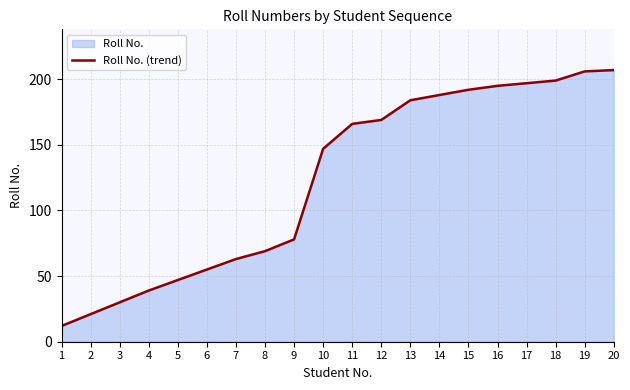

Reading left to right, list all the values displayed in this chart.

12	21	30	39	47	55	63	69	78	147	166	169	184	188	192	195	197	199	206	207